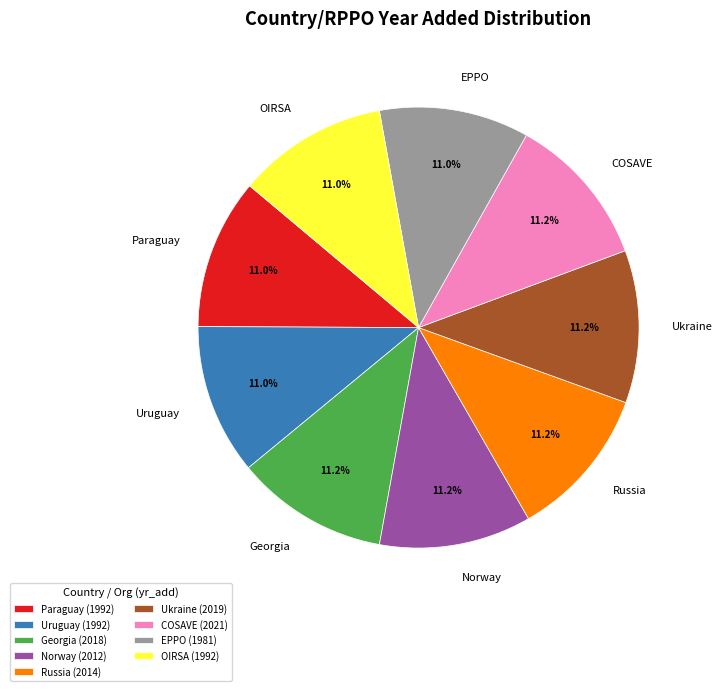

Is there any slice that represents more than half of the pie?

No